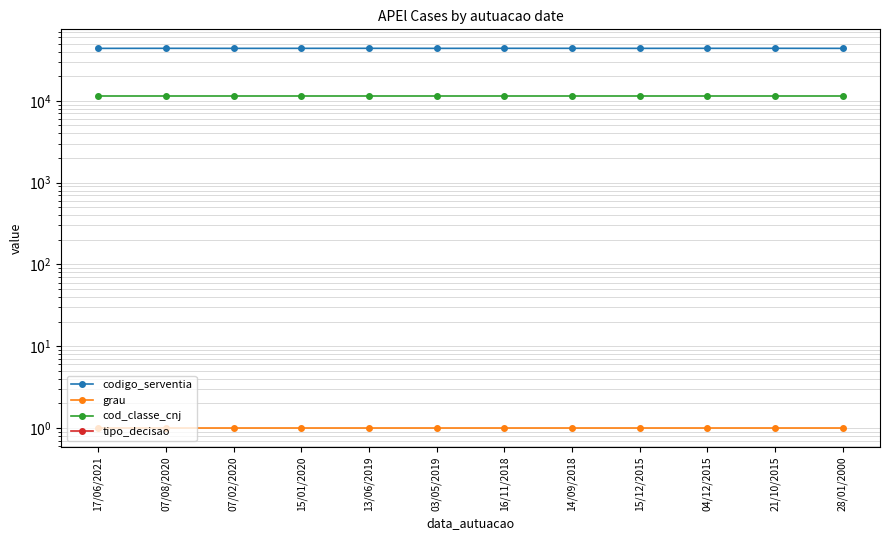

Is it true that grau equals 1 at 28/01/2000?

True